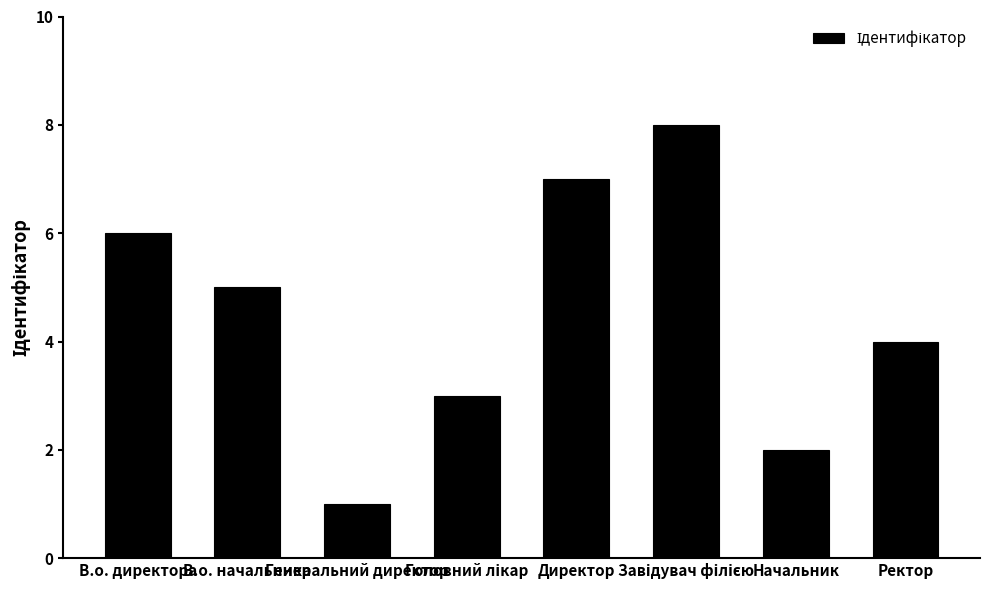

What is the sum of the values at В.о. директора and В.о. начальника?

11